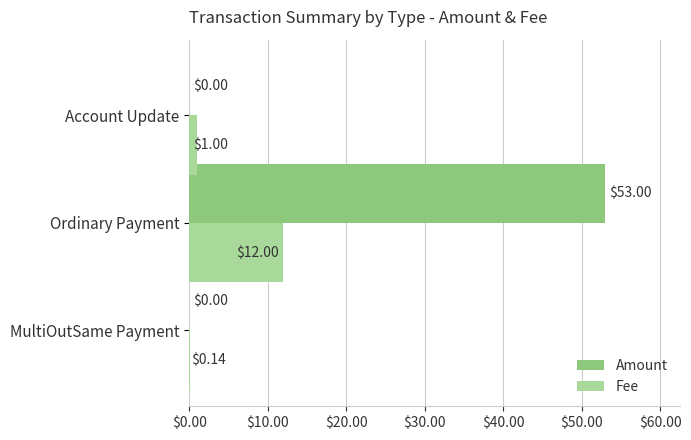

Which series changed the most between Ordinary Payment and Account Update?

Amount